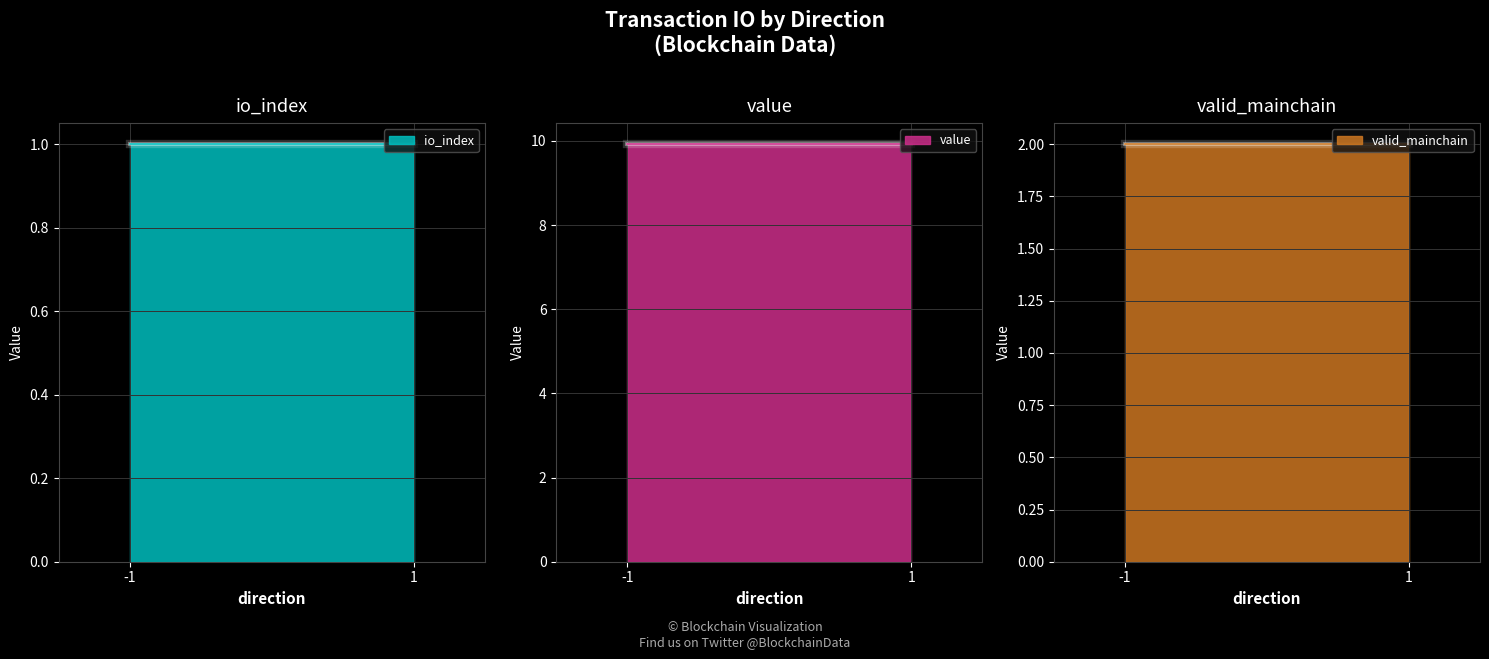

Is the value of value at -1 greater than the value of io_index at -1?

Yes